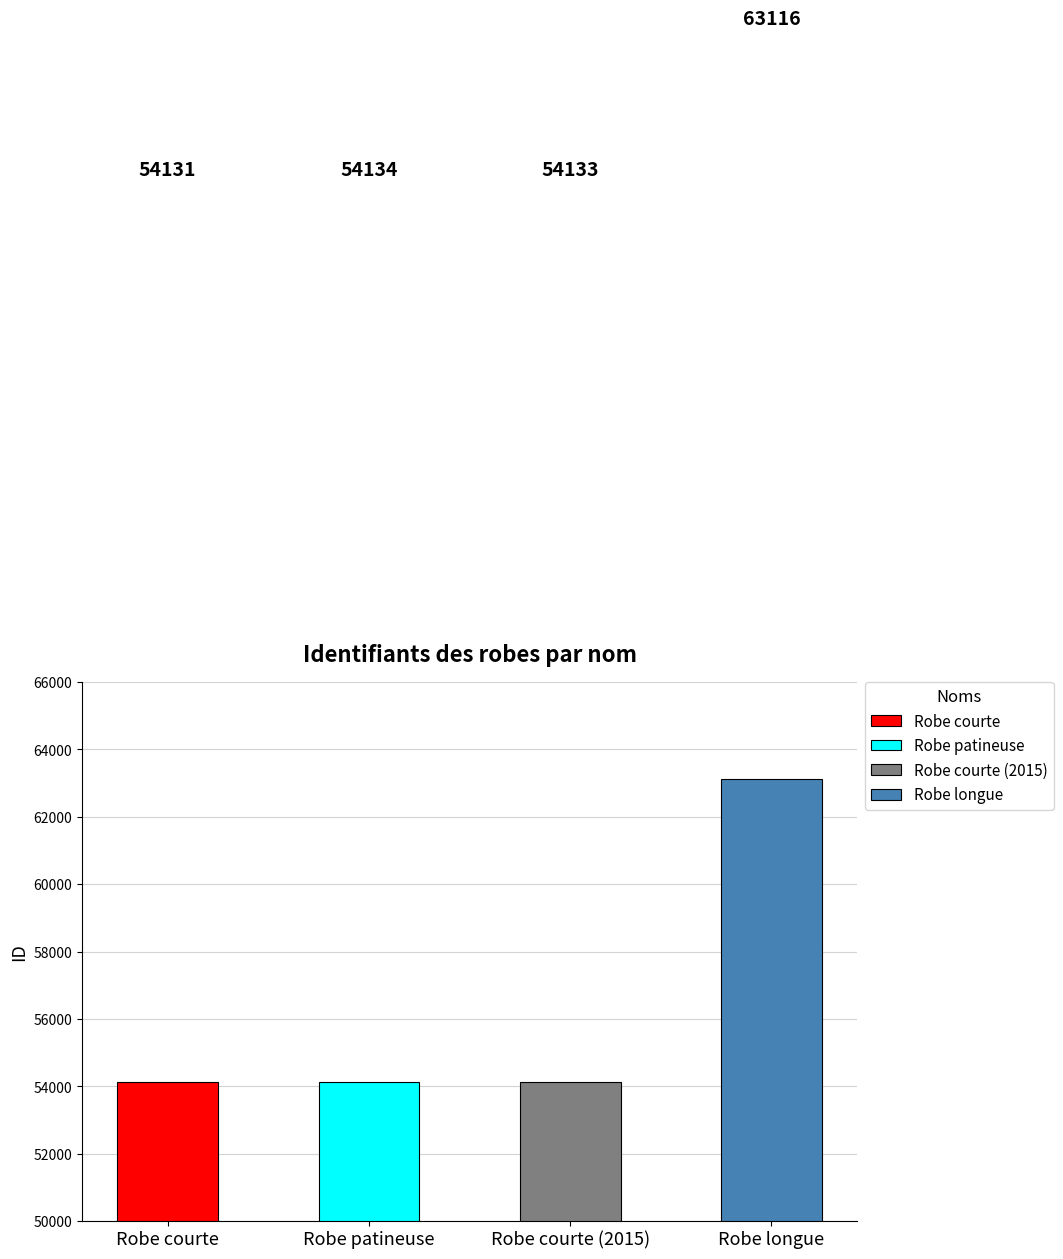

What is the sum of the values at Robe patineuse and Robe longue?

117250